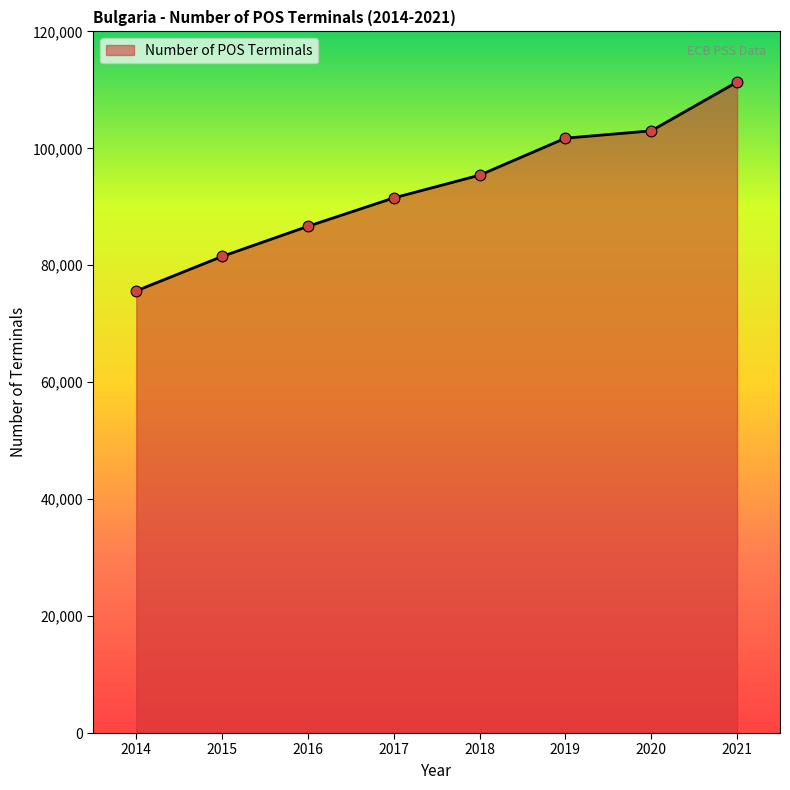

Approximately how many times larger is the value at 2018 compared to 2016?

1.1